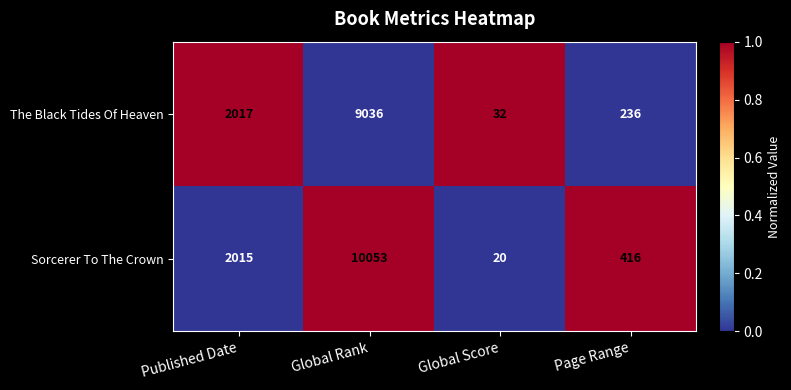

Which series changed the most between Published Date and Global Rank?

Sorcerer To The Crown